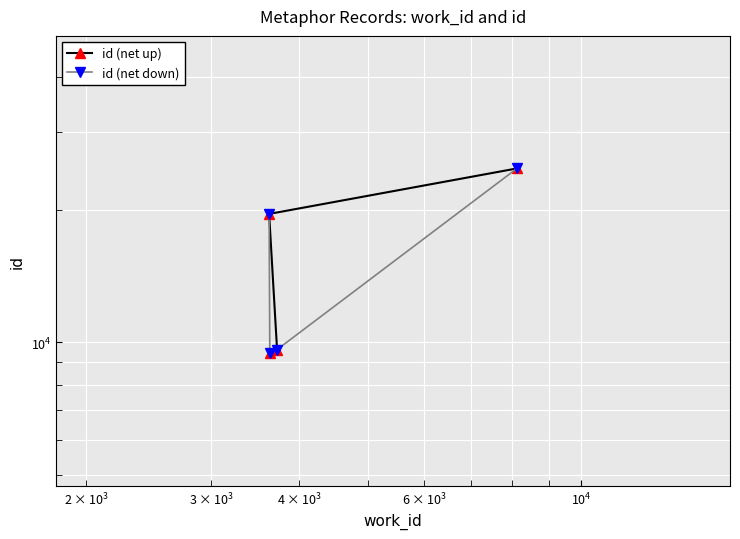

After their last crossing, which series has the higher values: id (net down) or id (net up)?

id (net up)